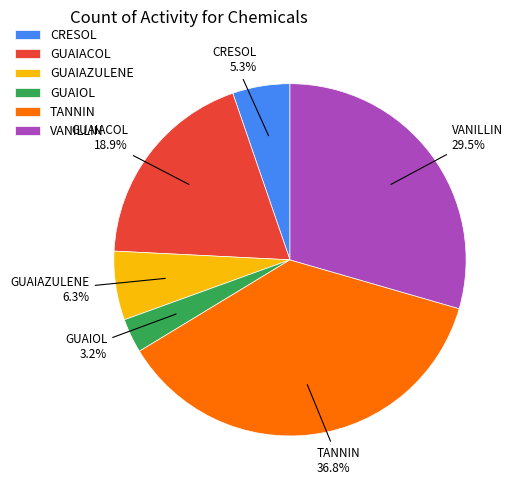

Is it true that TANNIN is 37% of the pie?

True